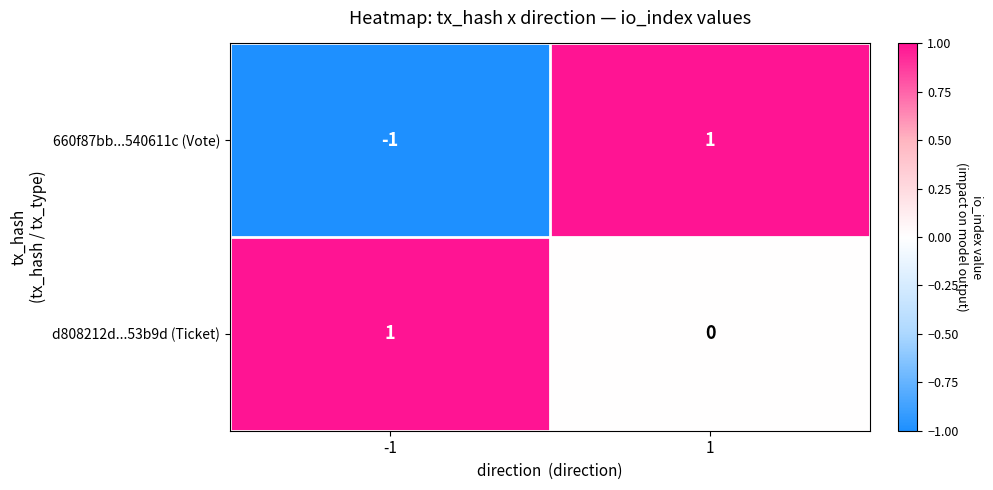

What is the total value across all series at 1?

1